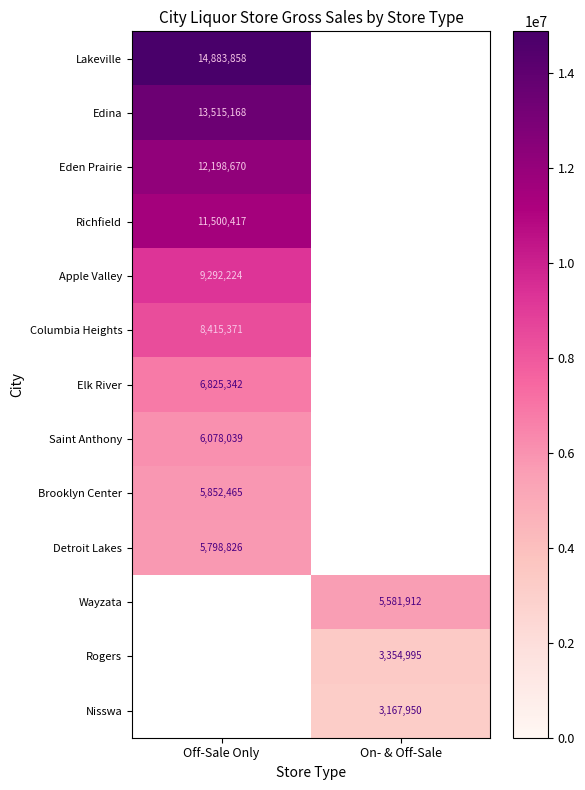

The value of Brooklyn Center at Off-Sale Only is 10369128. True or false?

False